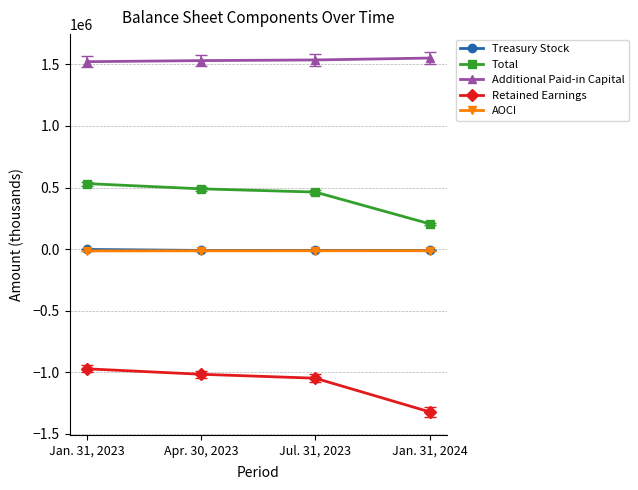

True or false: Treasury Stock and Retained Earnings cross at least once.

False